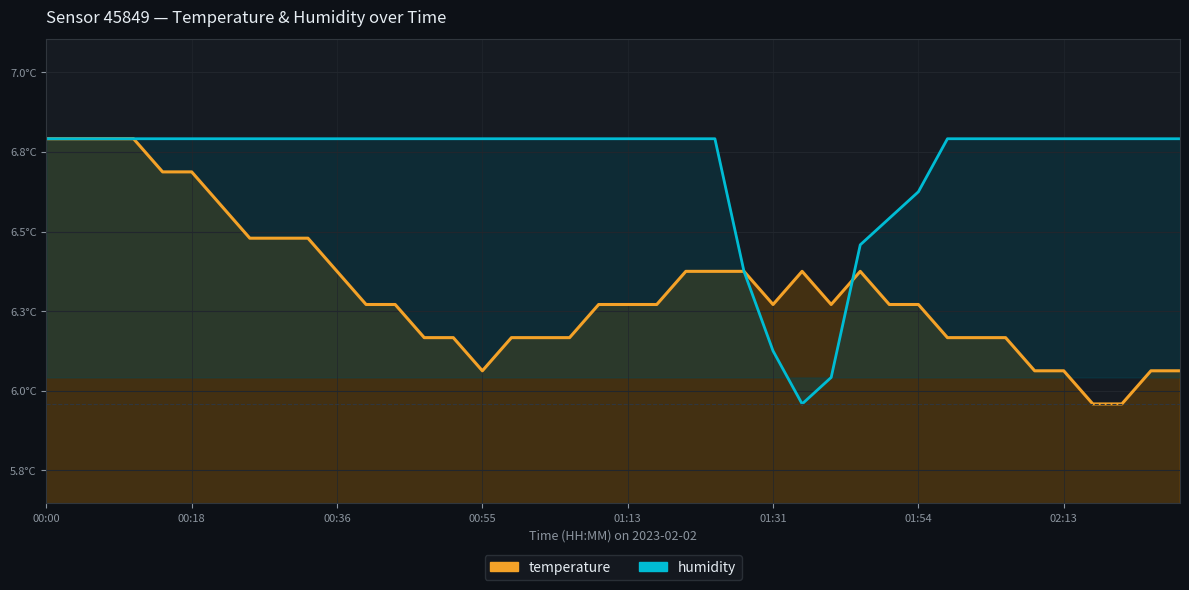

How many lines are shown in the chart?

2